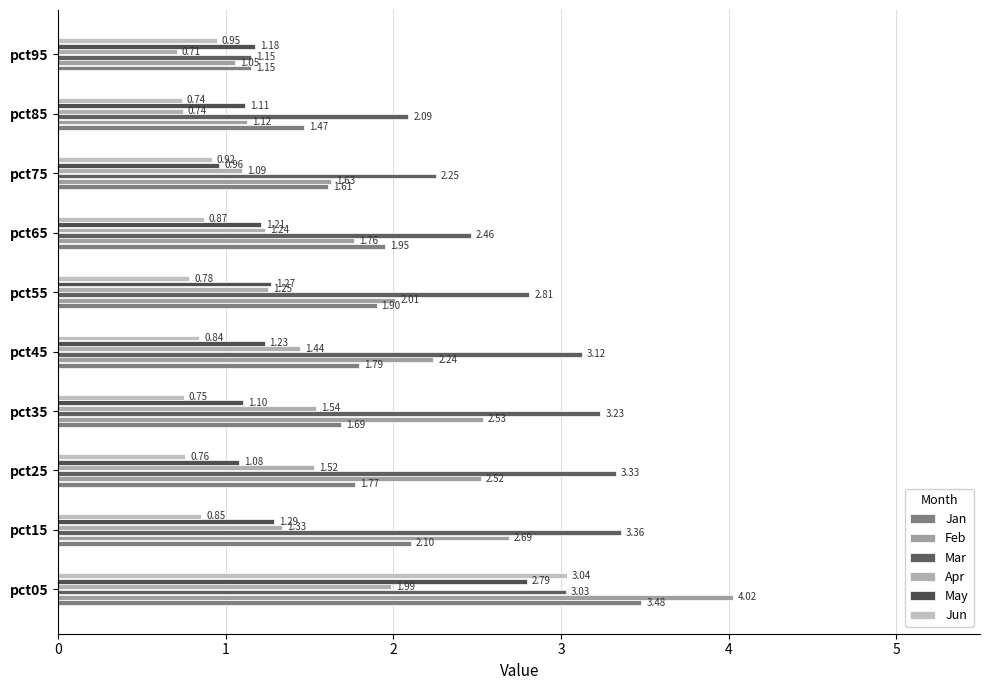

At how many categories does at least one series exceed 3?

5